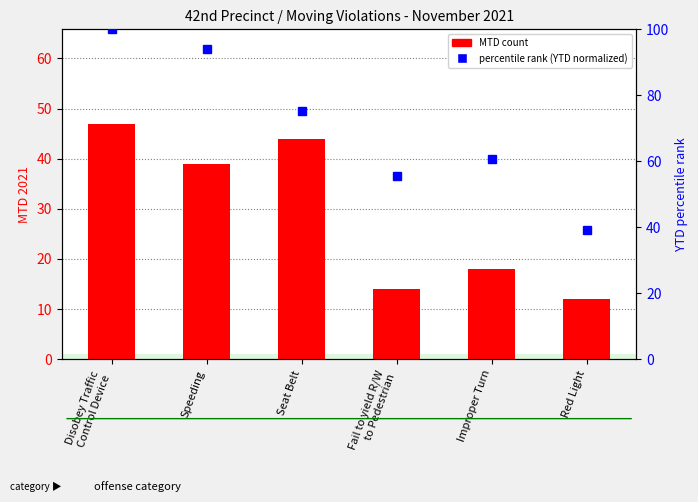

Which category has the lowest value in the MTD count series?

Red Light